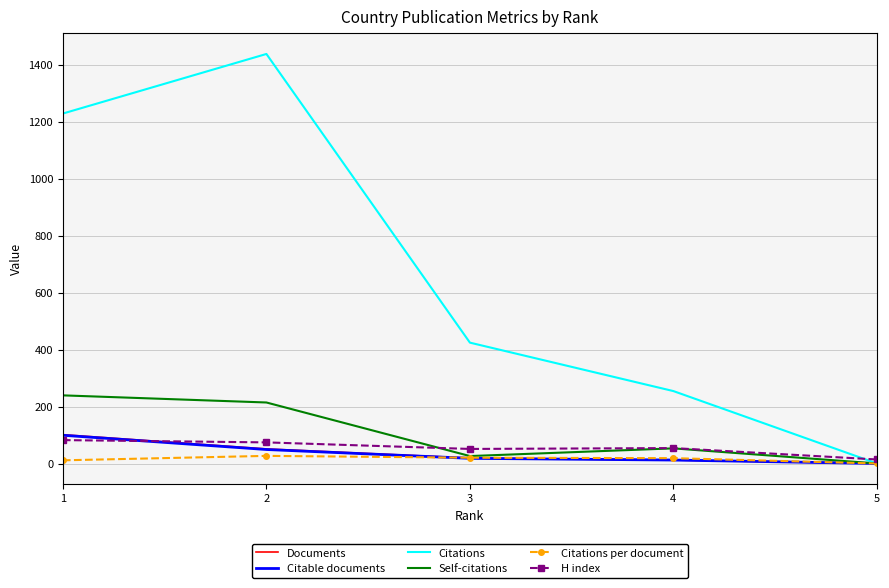

Is it true that Documents equals 20.0 at 3?

True